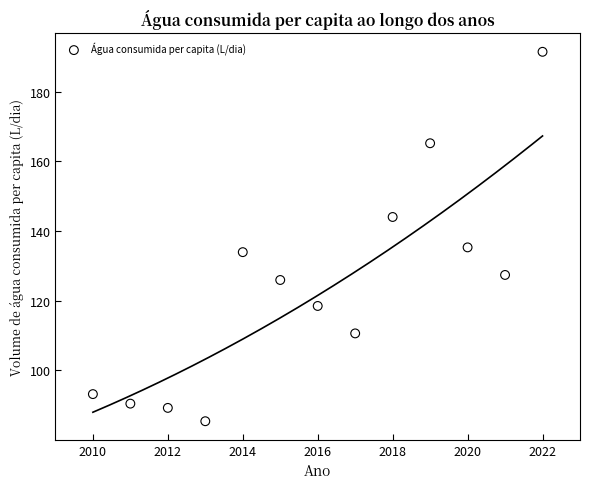

What Y value in the scatter plot is closest to 138?

135.3